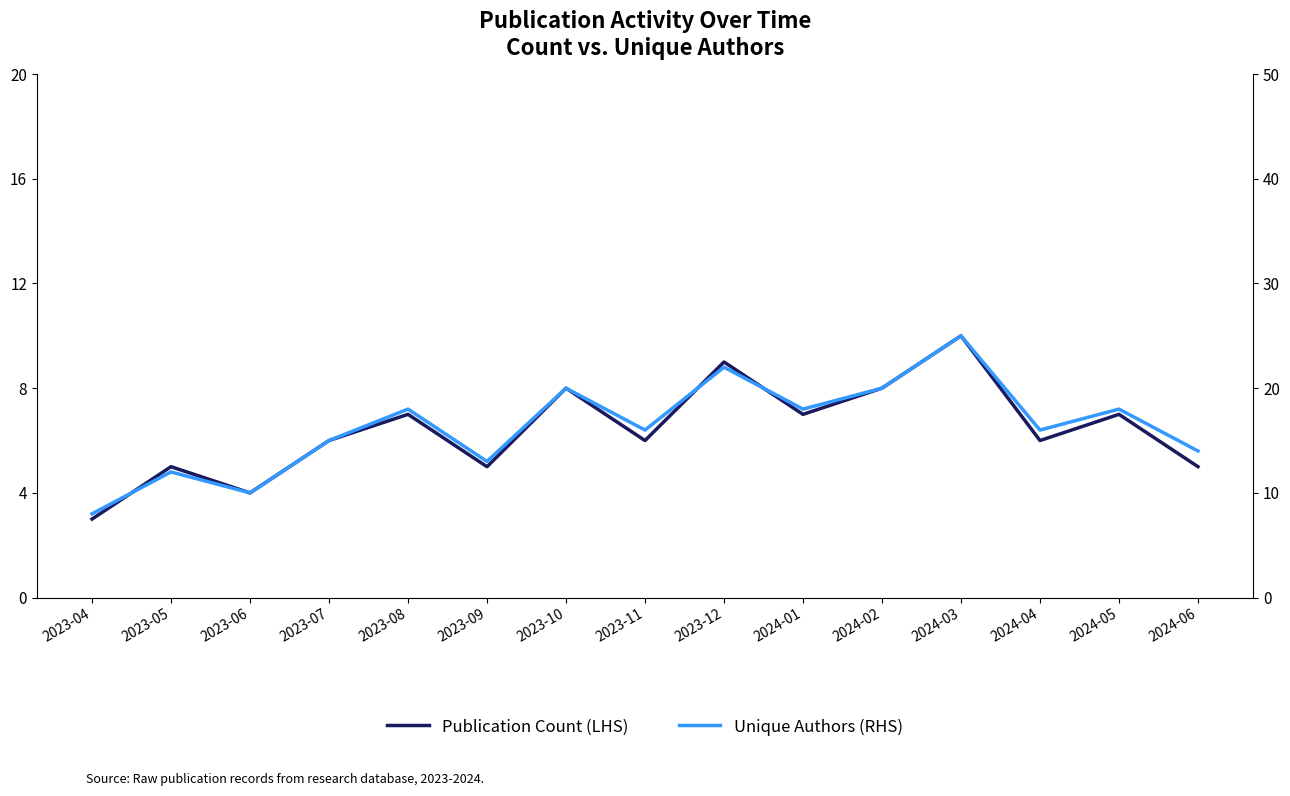

The Unique Authors (RHS) series shows 15 at 2023-07. True or false?

True